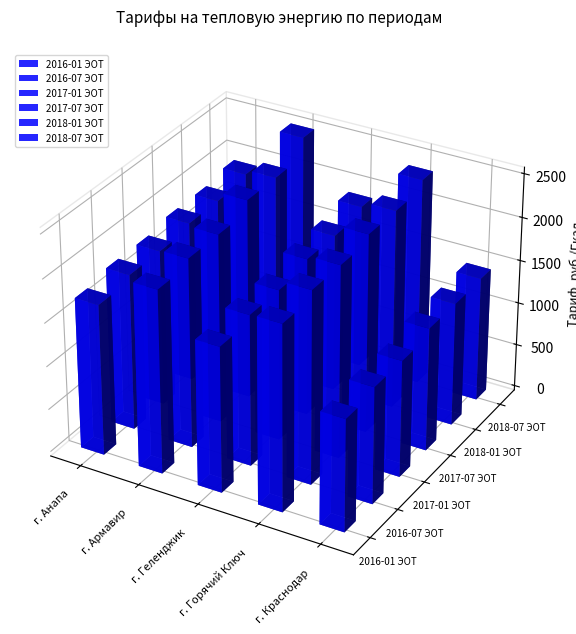

List the labels in order of 2018-01 ЭОТ value, smallest first.

г. Краснодар, г. Геленджик, г. Анапа, г. Горячий Ключ, г. Армавир